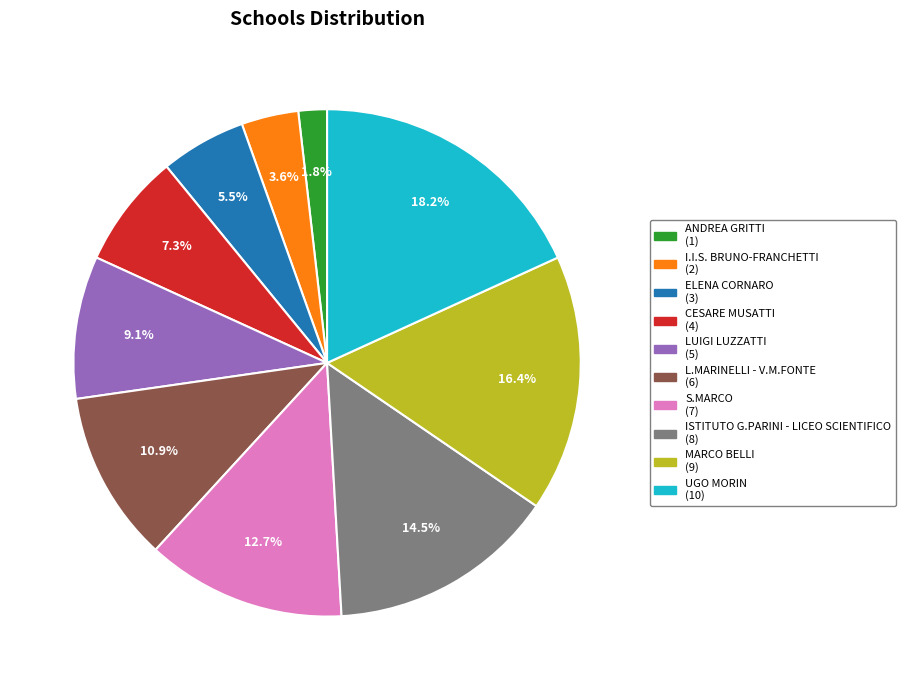

Which has a higher value, ELENA CORNARO (3) or MARCO BELLI (9)?

MARCO BELLI (9)